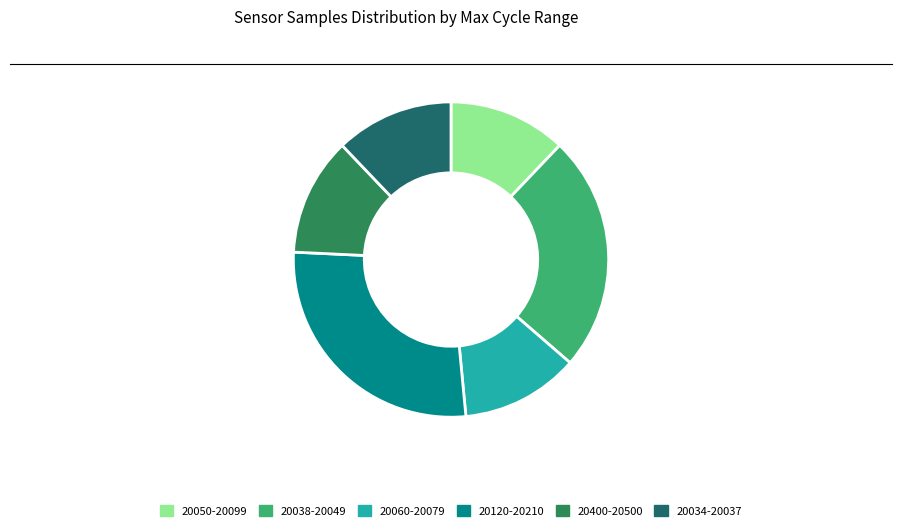

Is the sum of 20120-20210 and 20034-20037 greater than half?

No